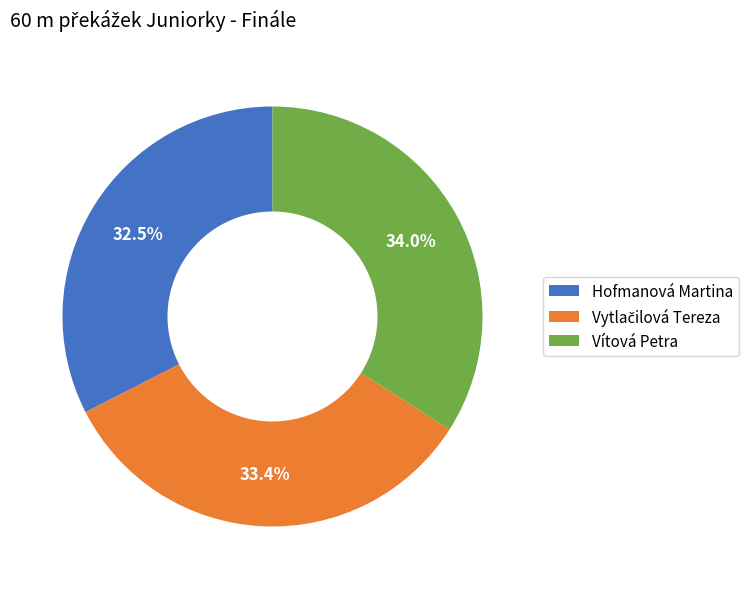

Which category has the smallest portion of the pie?

Hofmanová Martina